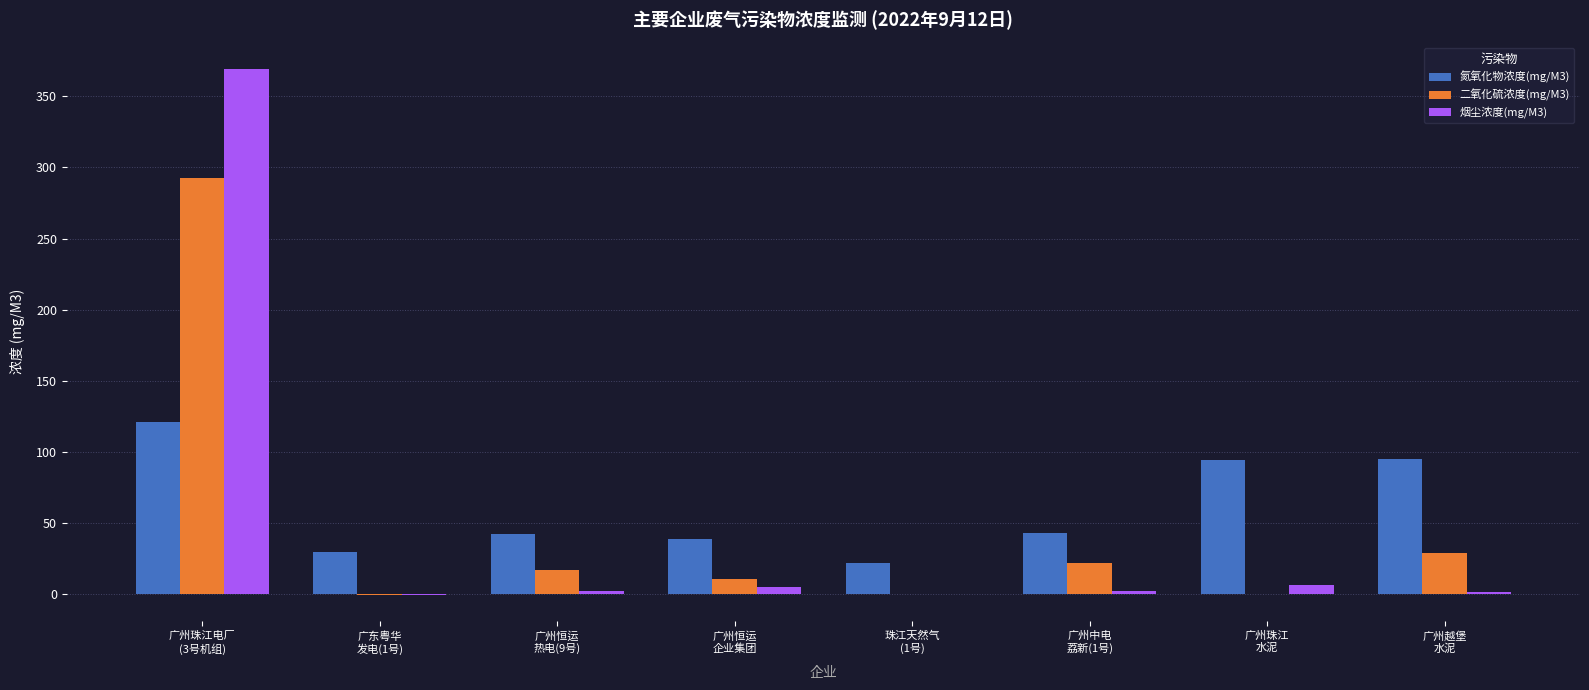

What is the total value across all series at 珠江天然气
(1号)?

22.0